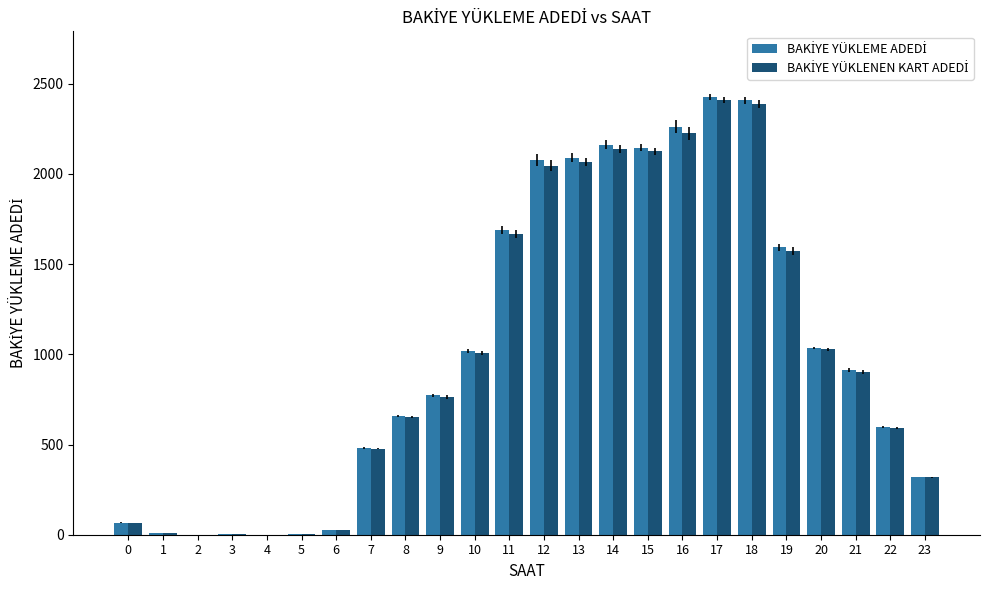

What is the maximum value shown in the chart?

2426